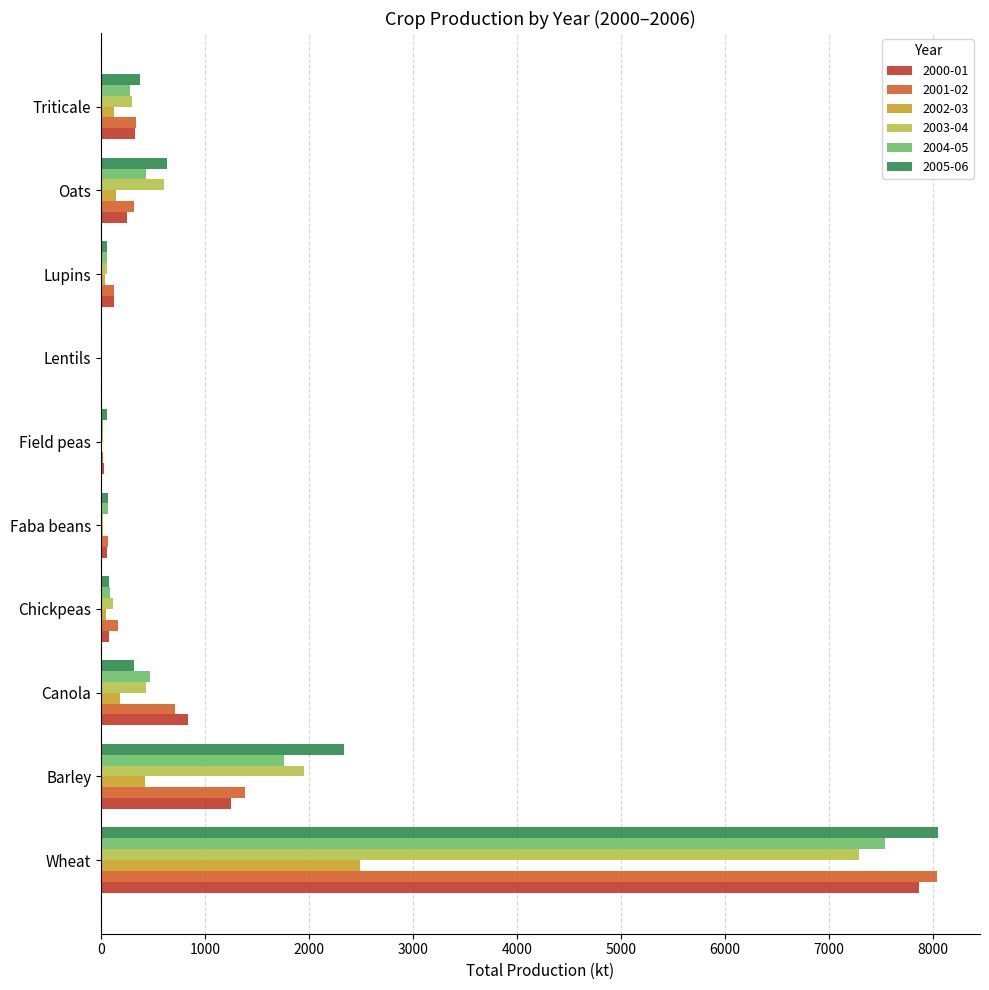

What is the sum of all 2001-02 values?

11169.8